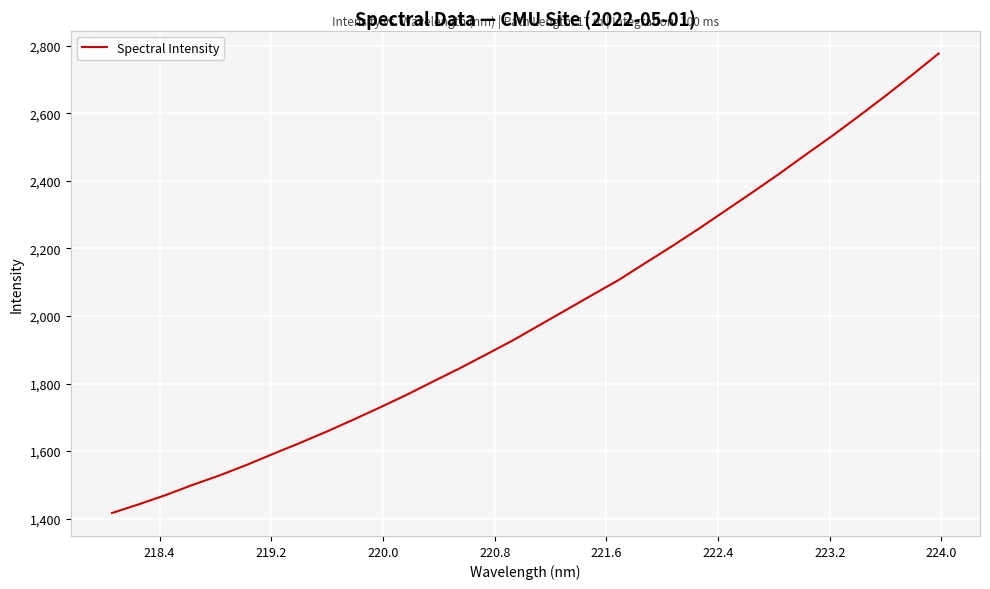

What is the maximum value shown in the chart?

2777.4